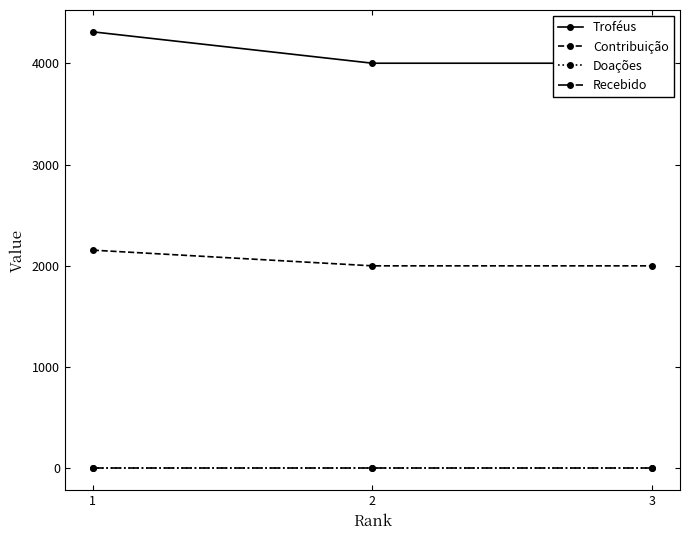

The value of Troféus at 1 is 4311. True or false?

True